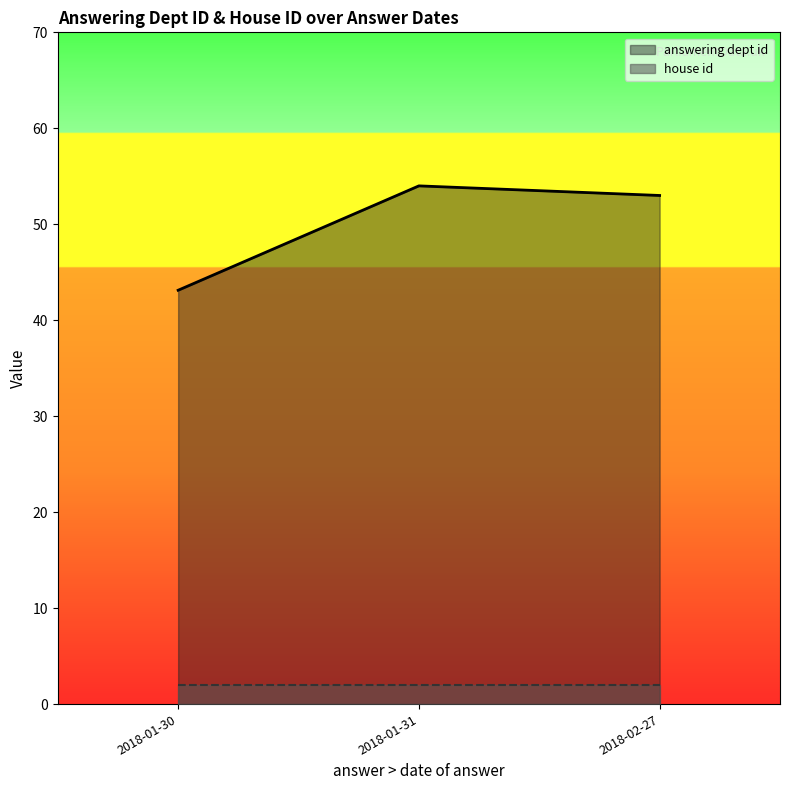

What is the greatest value displayed?

54.0